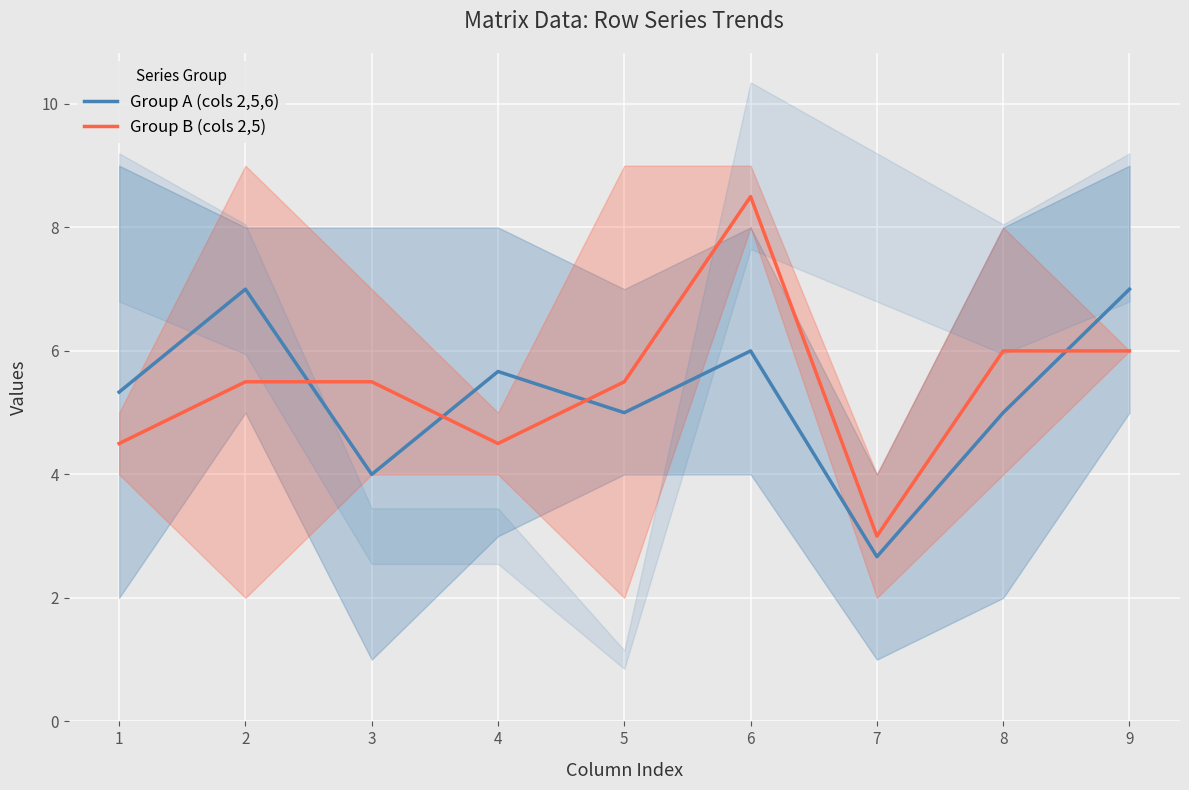

At which label does Group B (cols 2,5) reach its minimum?

7